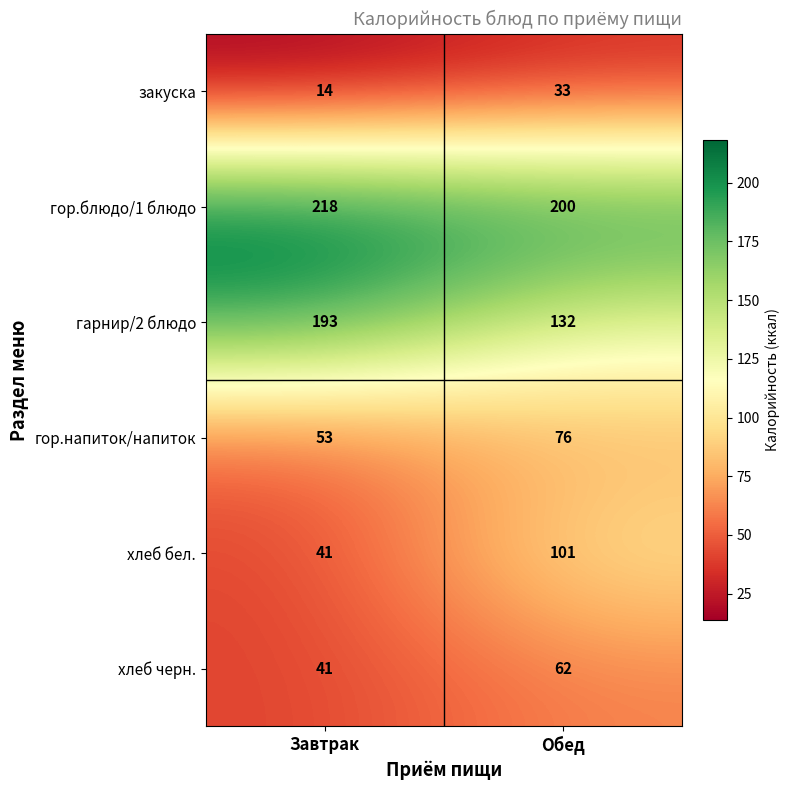

What is the difference between the maximum and minimum values in the гарнир/2 блюдо series?

61